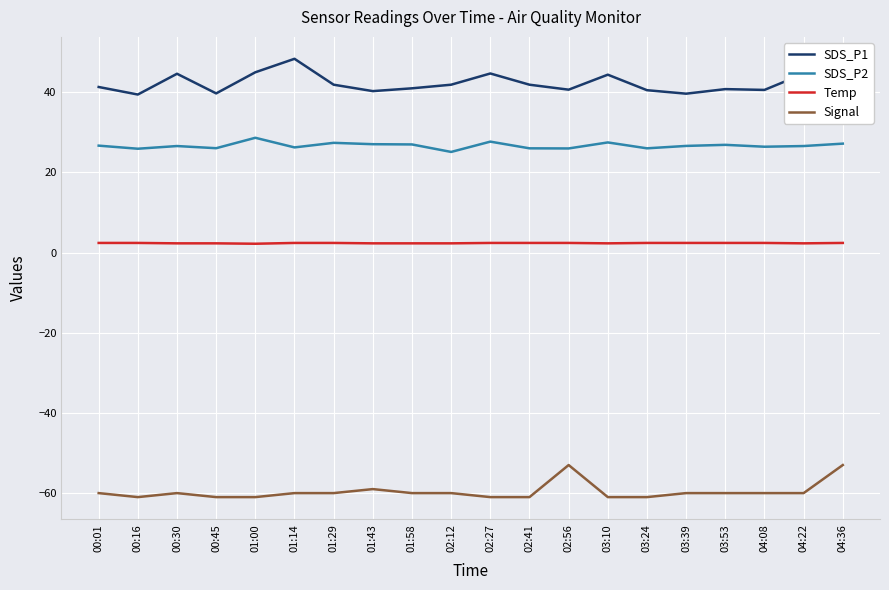

The value of SDS_P1 at 03:39 is 67.6. True or false?

False